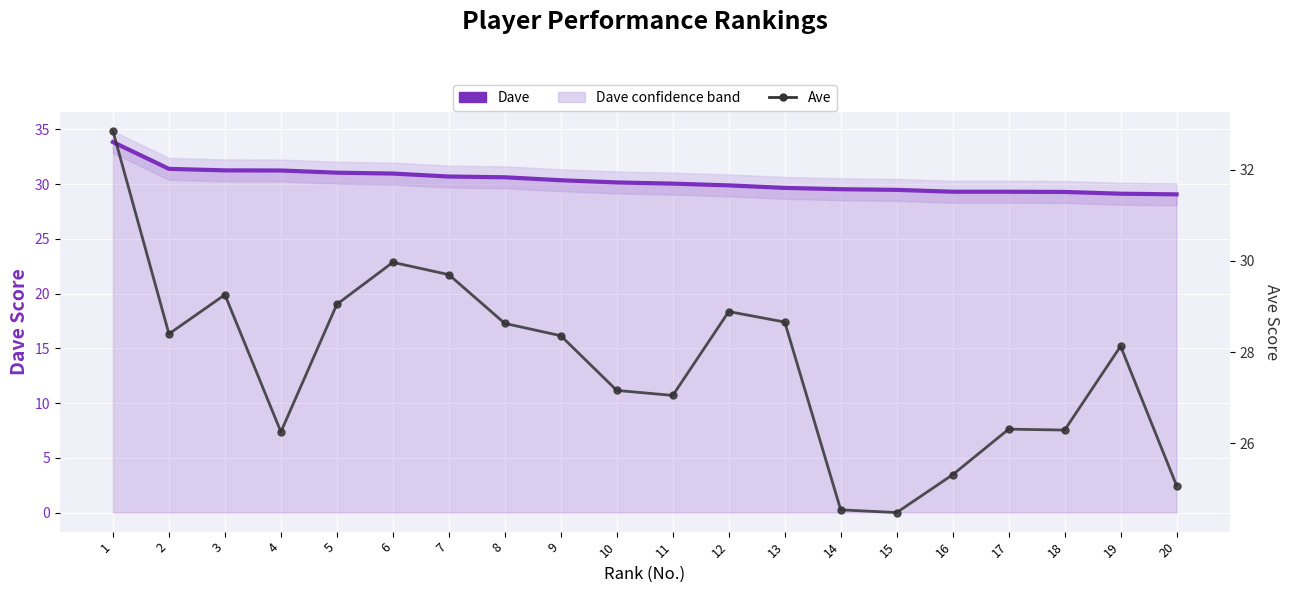

At 13, list the series in order from smallest to largest.

Ave, Dave